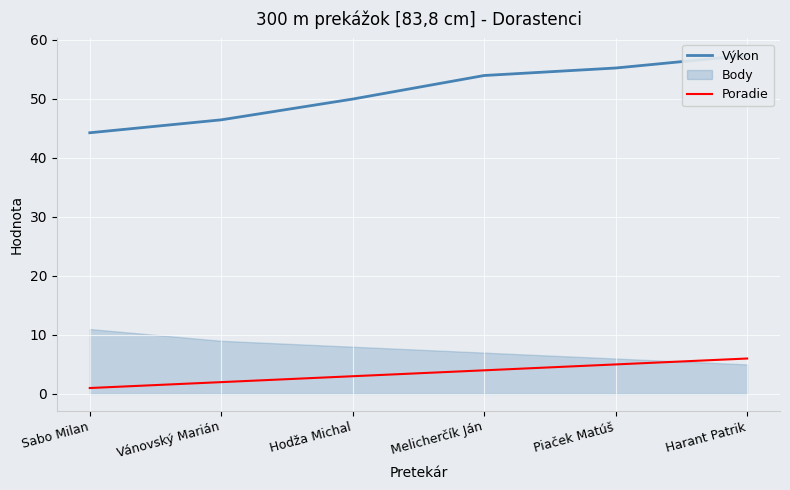

Which has a higher value, Vánovský Marián or Piaček Matúš?

Piaček Matúš